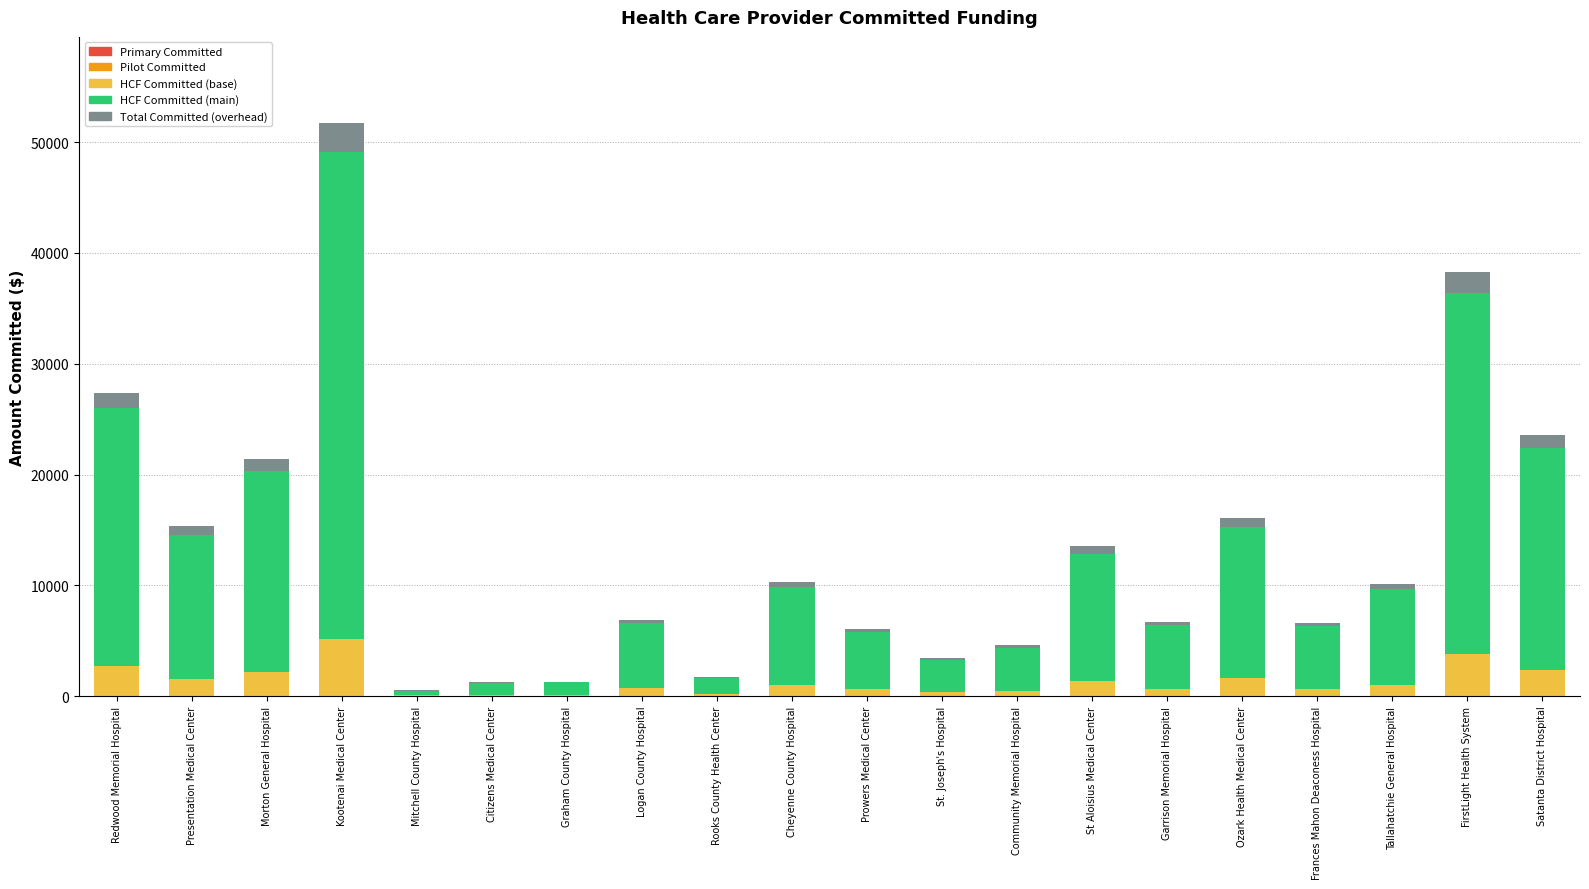

At which label does HCF Committed (base) reach its peak?

Kootenai Medical Center